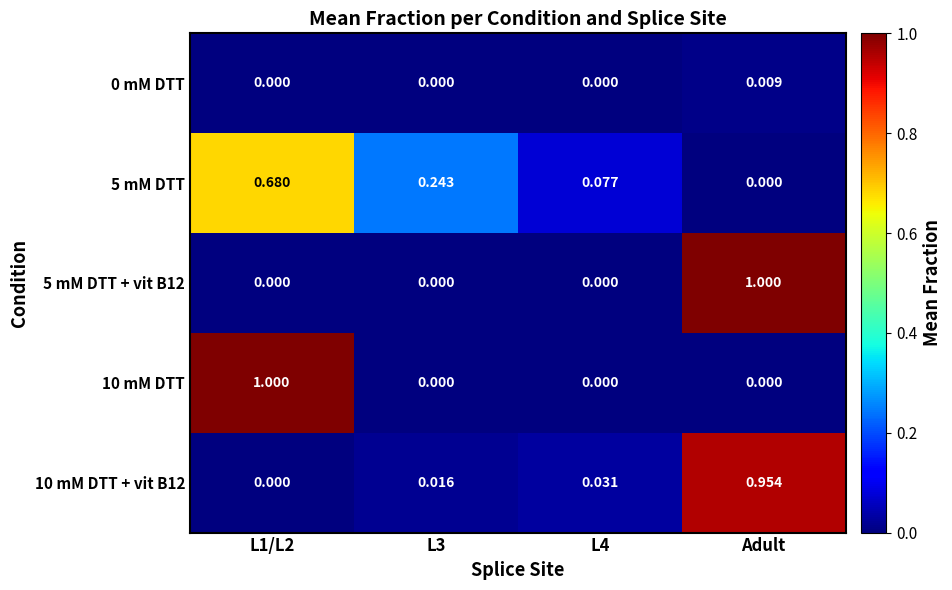

Is the value of 5 mM DTT at L1/L2 greater than the value of 0 mM DTT at L4?

Yes